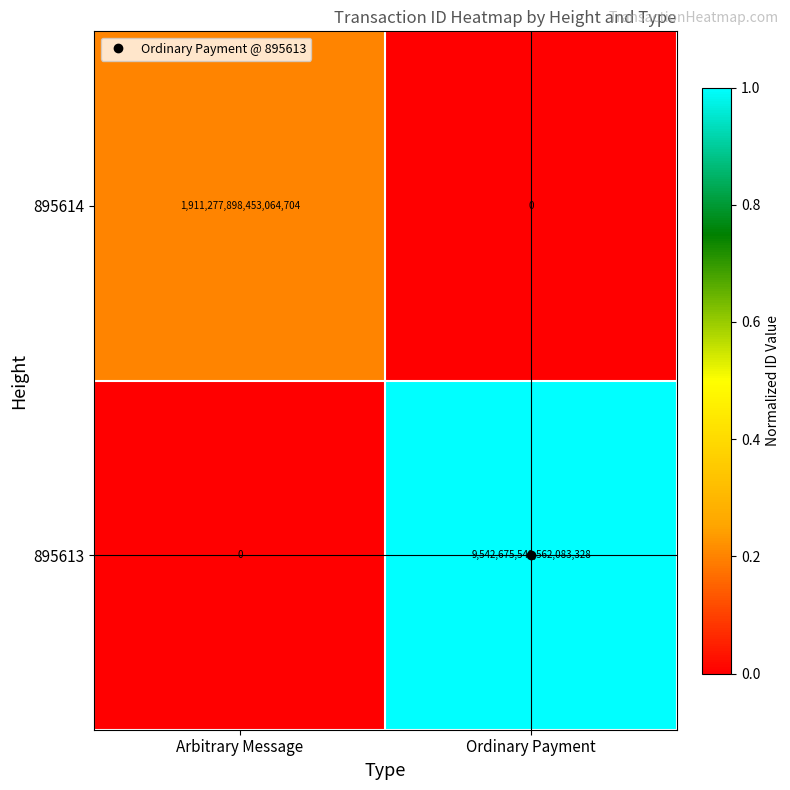

How many distinct data groups are displayed?

2